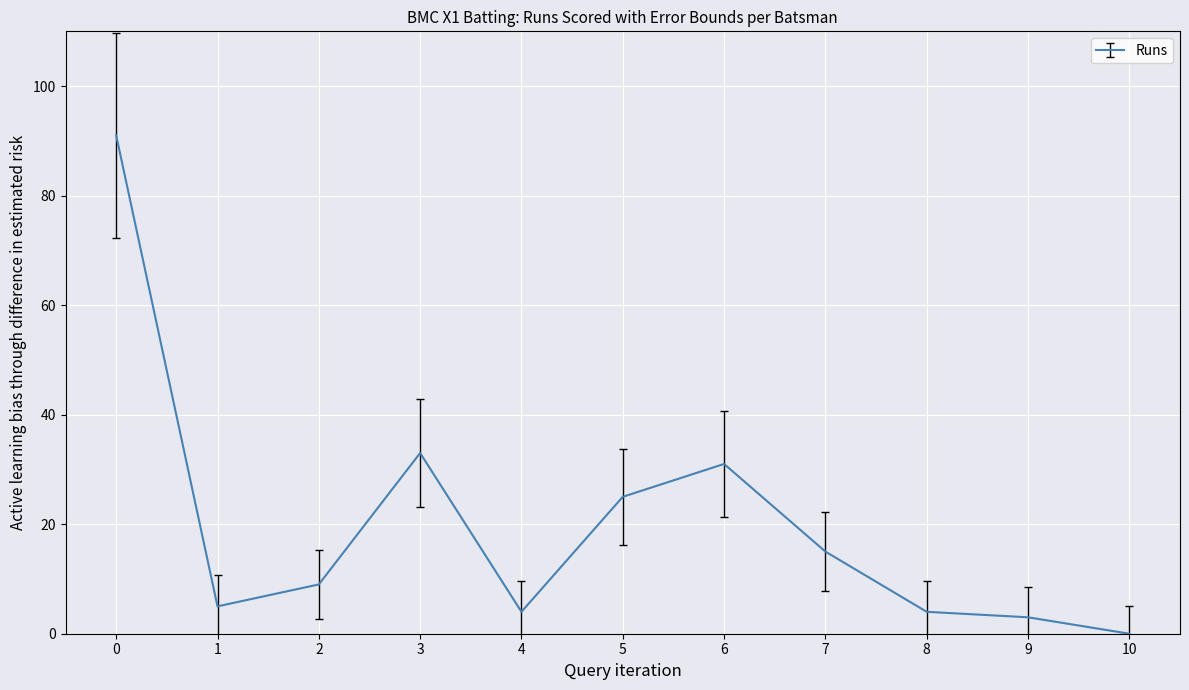

The value at 10 is -40. True or false?

False